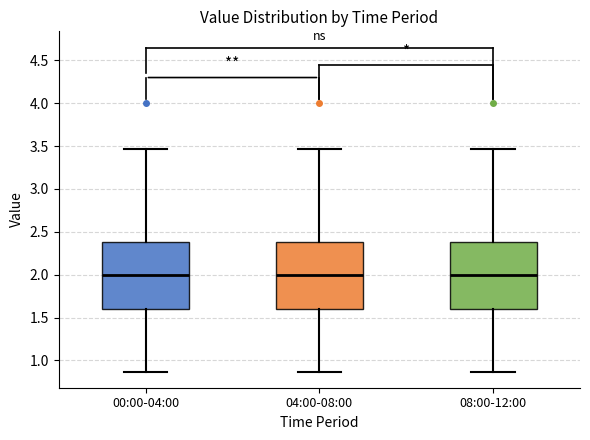

Reading left to right, transcribe this box plot: for each box, give where its median line is, the range the box spans, and where its two whiskers end, as read against the y-axis. The values are not printed on the chart, so give them approximately, as read against the axis.

00:00-04:00: median 2.00, box 1.60 to 2.40, whiskers 0.85 to 3.45
04:00-08:00: median 2.00, box 1.60 to 2.40, whiskers 0.85 to 3.45
08:00-12:00: median 2.00, box 1.60 to 2.40, whiskers 0.85 to 3.45